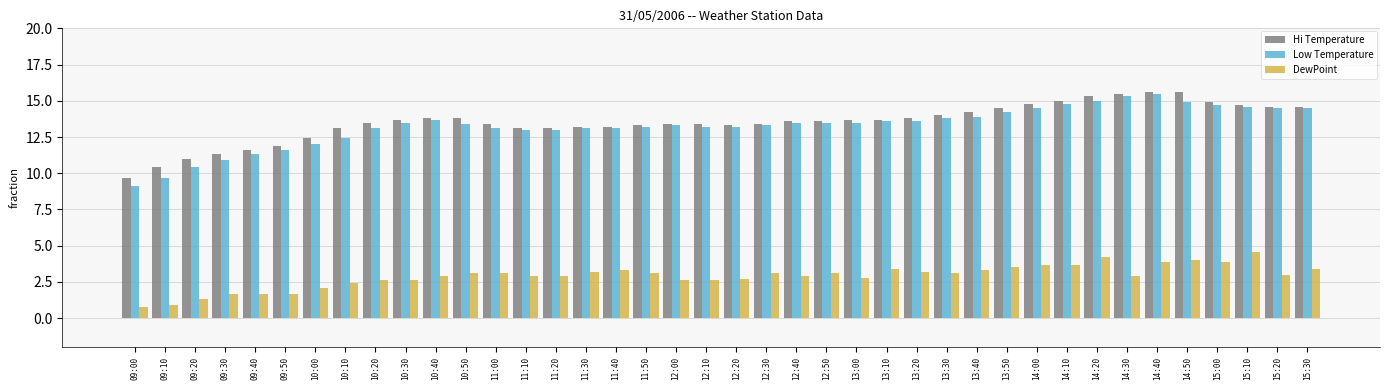

At which label is DewPoint closest to 2?

10:00